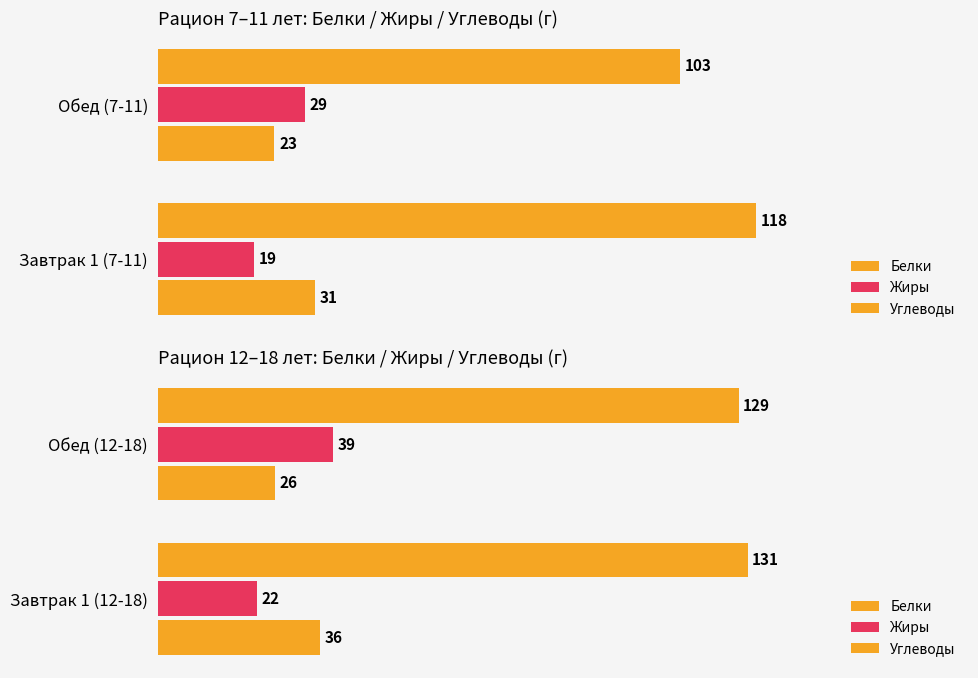

The Белки series shows 15 at Обед (12-18). True or false?

False